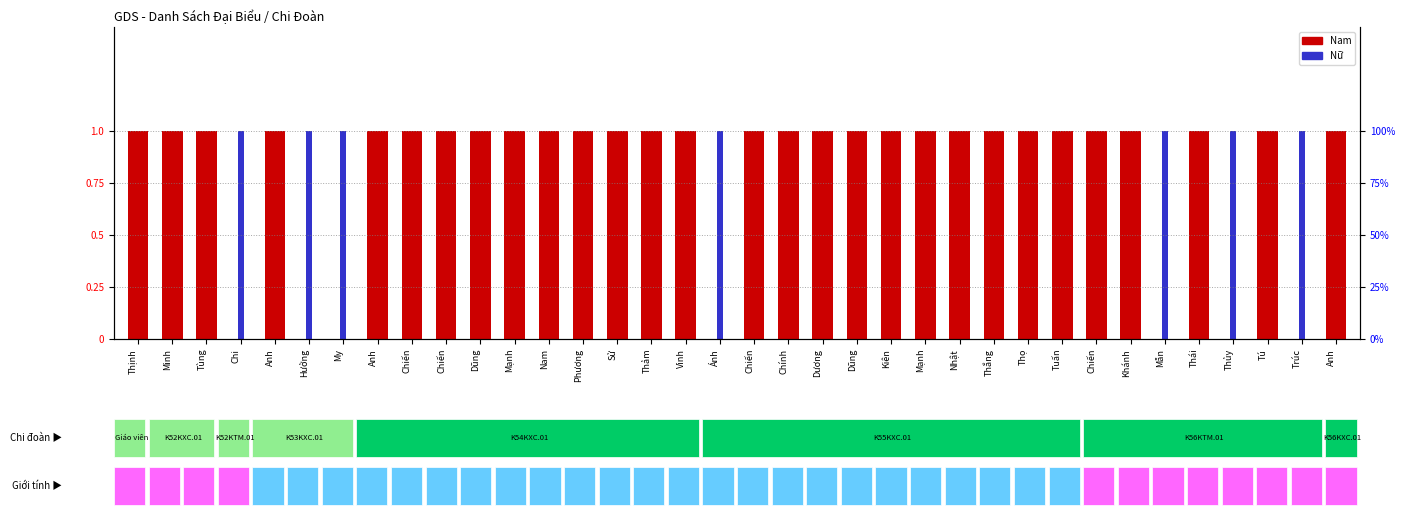

What is the sum of all Nữ values?

7